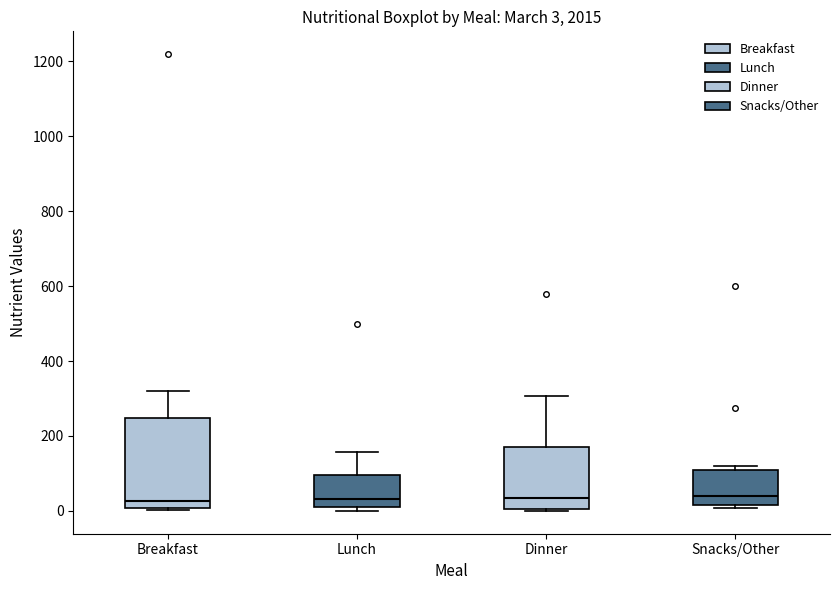

Which box is the tallest, from its lower edge to its upper edge?

Breakfast